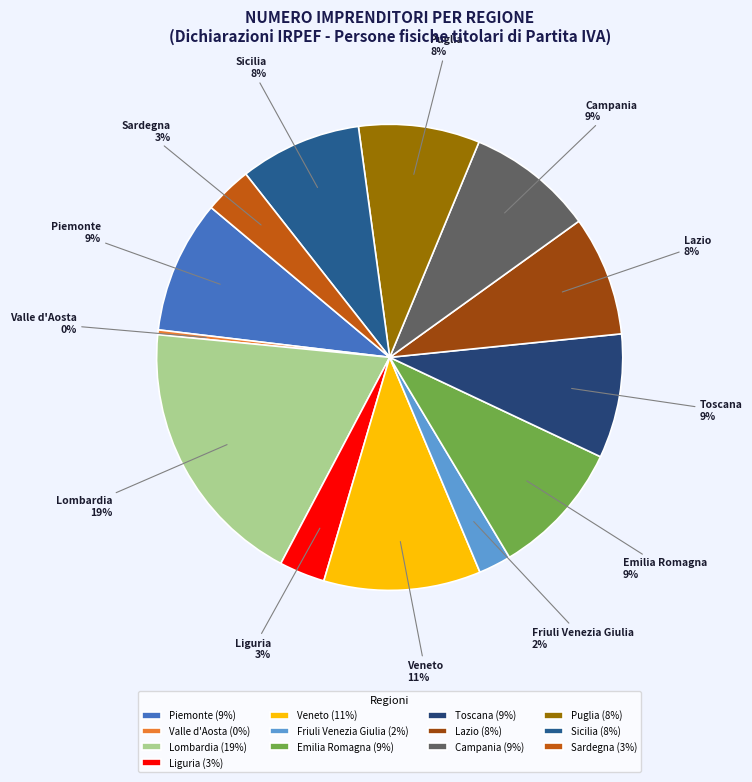

True or false: Emilia Romagna accounts for 20% of the total.

False